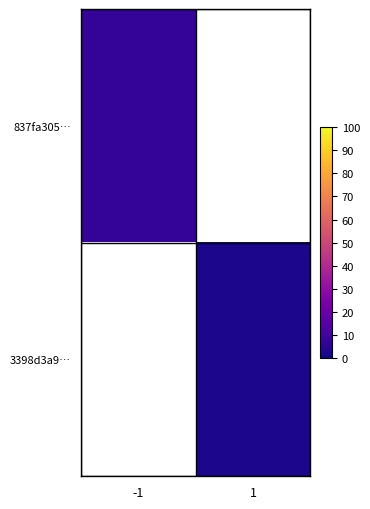

Rank the series by their maximum value, from highest to lowest.

837fa305…, 3398d3a9…